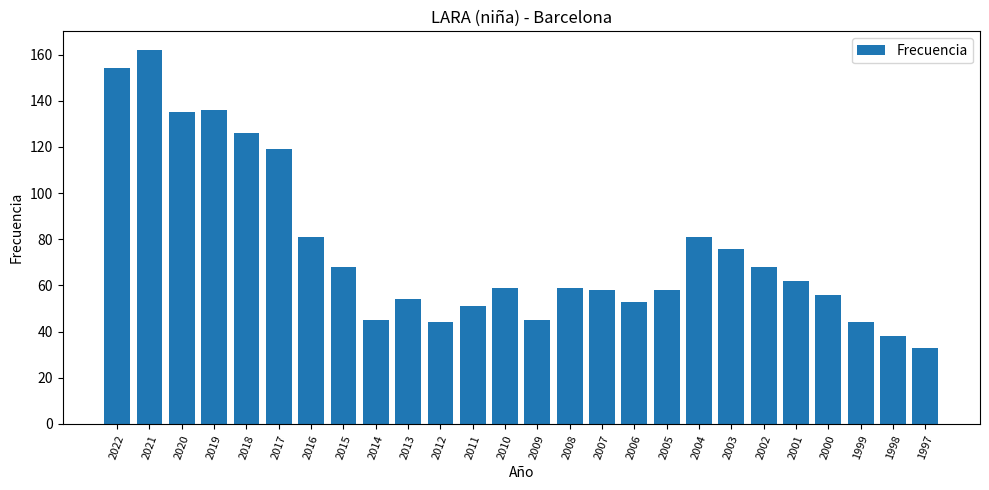

The value at 2011 is 29. True or false?

False